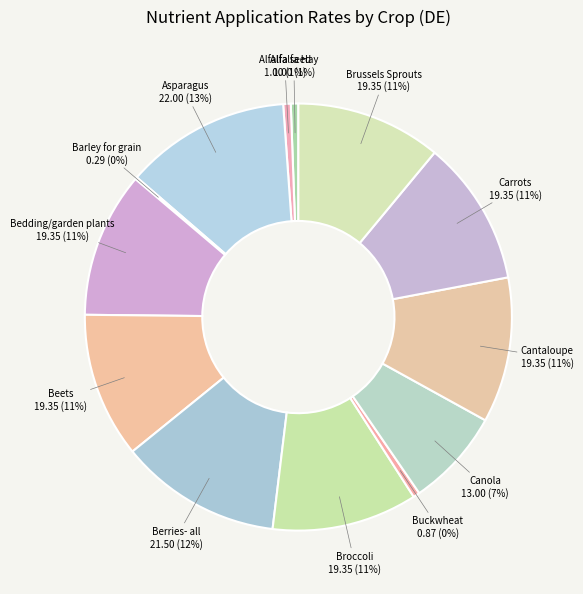

Is the sum of Bedding/garden plants and Broccoli greater than half?

No